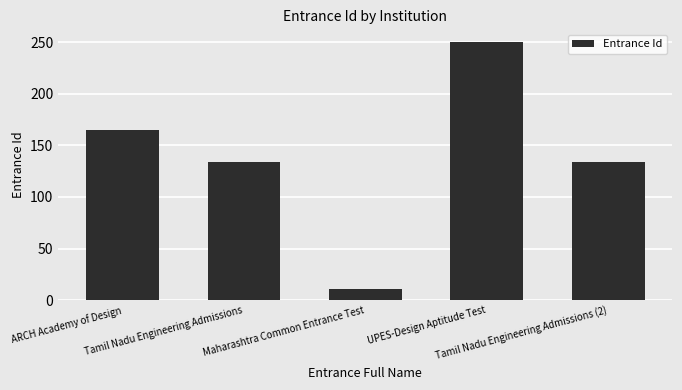

What is the label of the 1st bar from the left?

ARCH Academy of Design